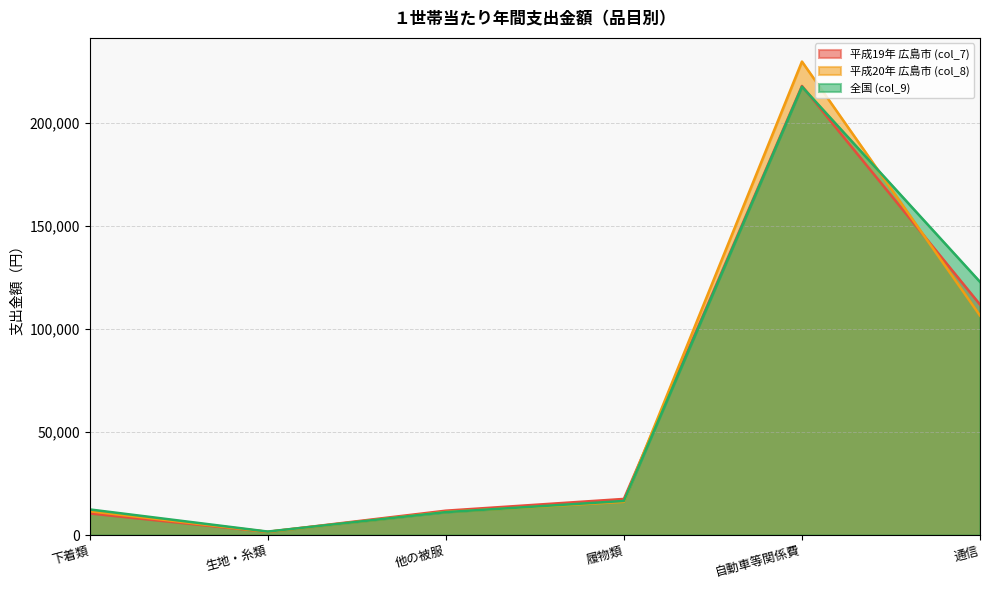

After their last crossing, which series has the higher values: 全国 (col_9) or 平成19年 広島市 (col_7)?

全国 (col_9)